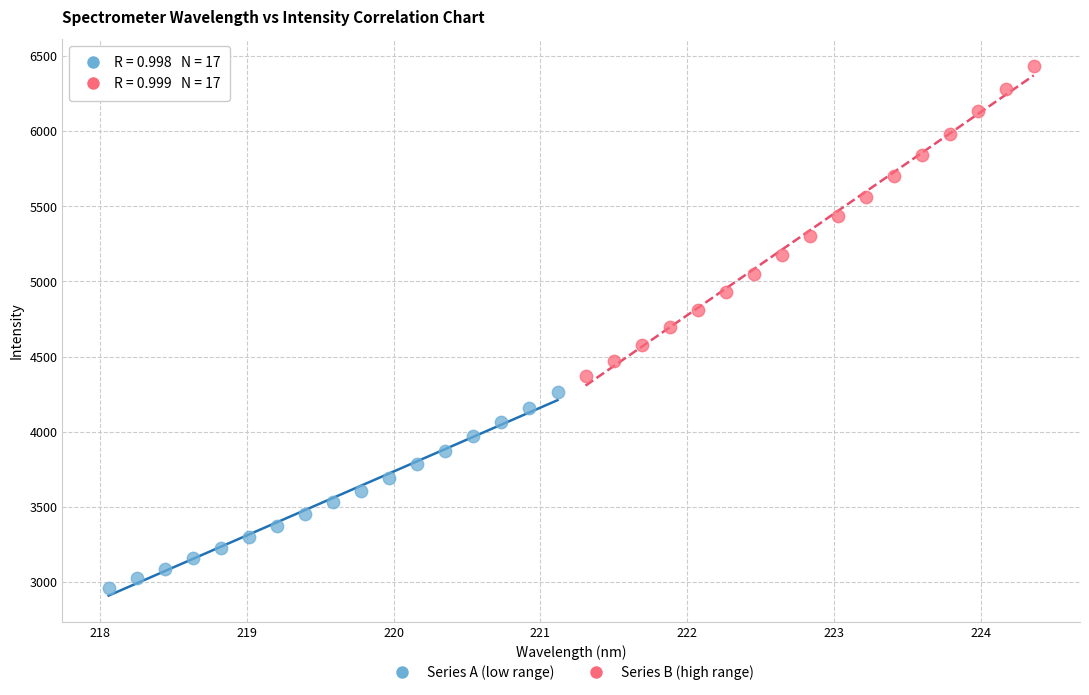

Which series contains the lowest Y value?

Series A (low range)